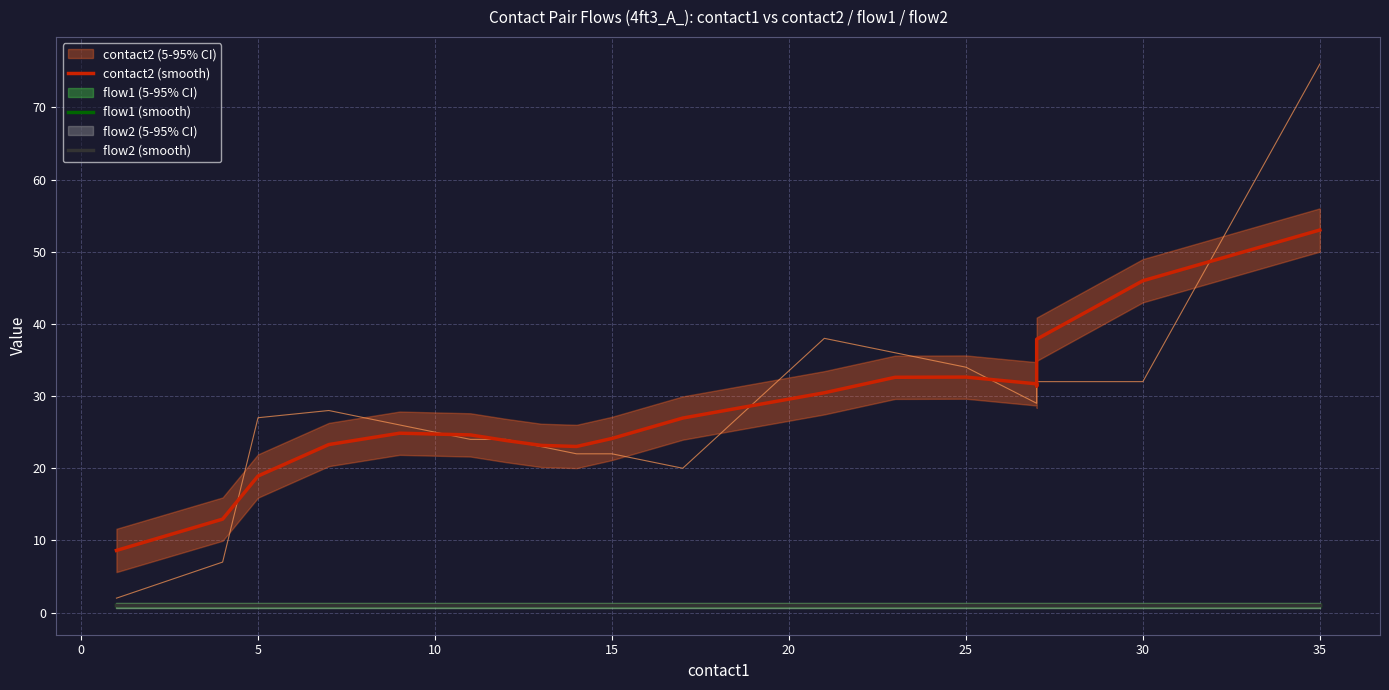

What is the maximum value for flow1 (smooth)?

1.0